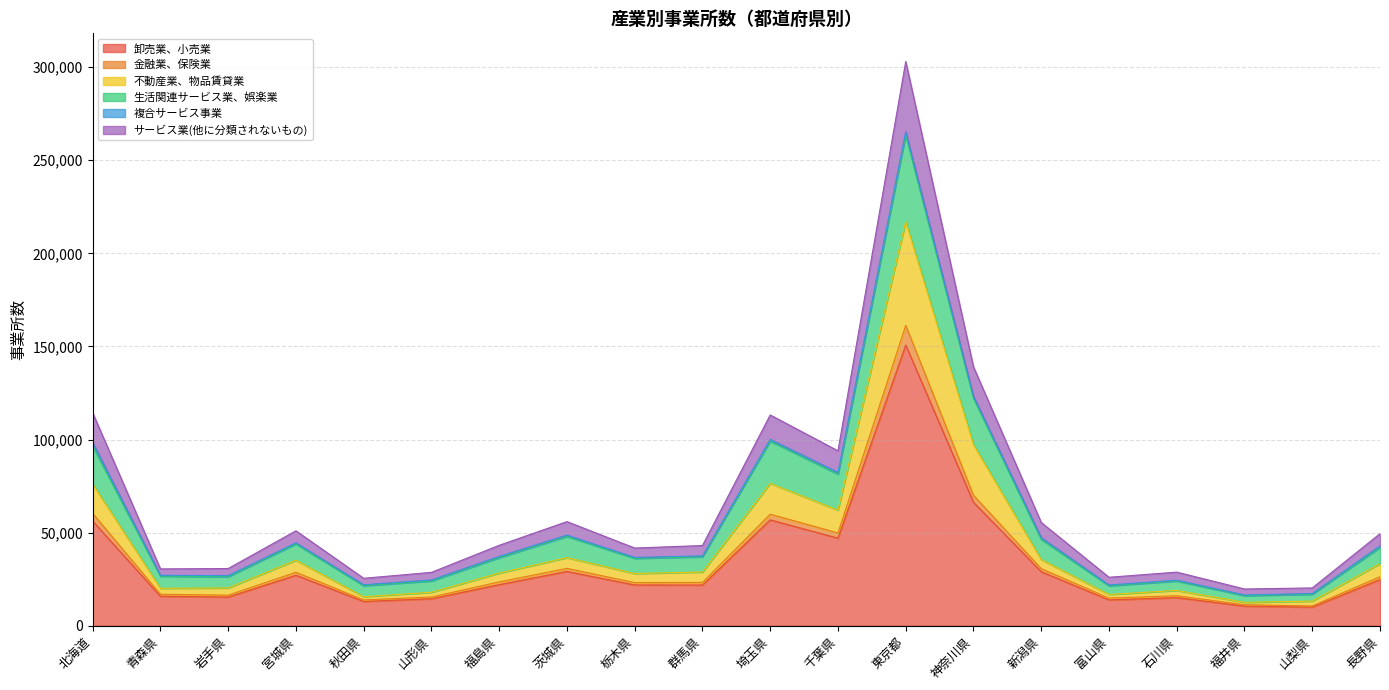

What is the spread (max minus min) of values at 宮城県?

23870